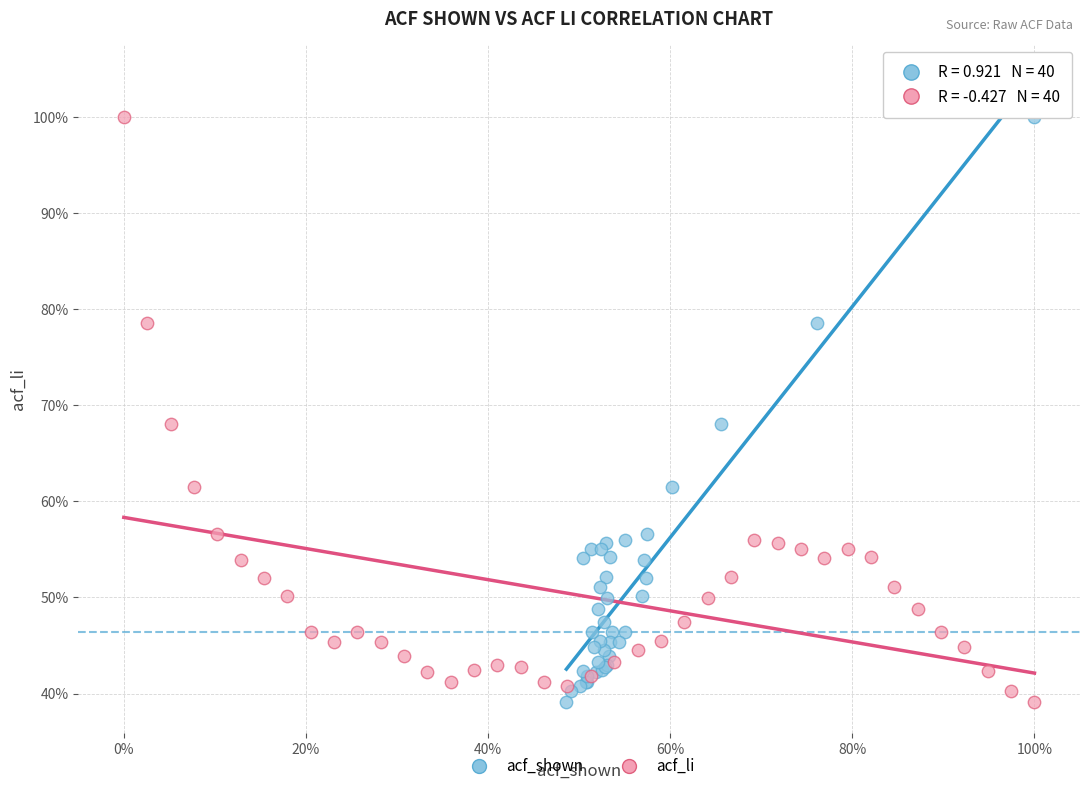

What are all the series names shown in the legend?

acf_shown, acf_li